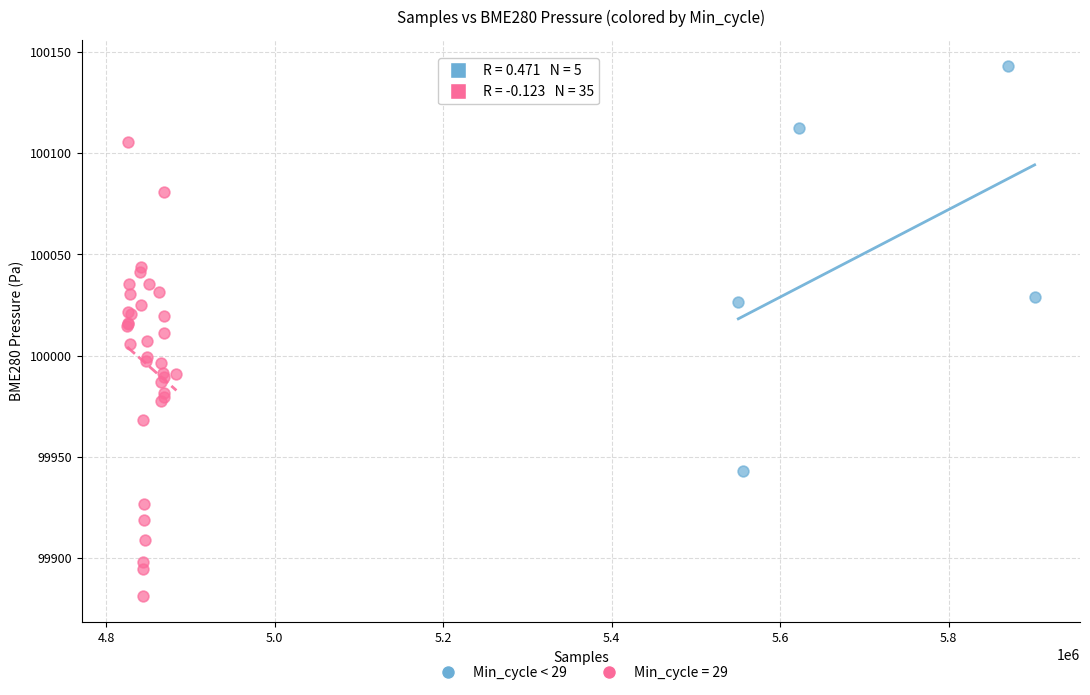

Which series contains the lowest Y value?

Min_cycle = 29